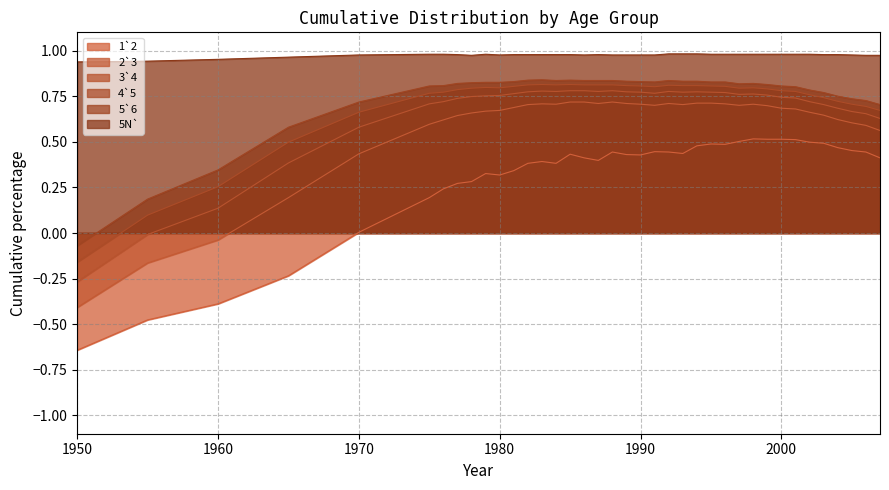

True or false: 1`2 and 3`4 intersect in this chart.

False